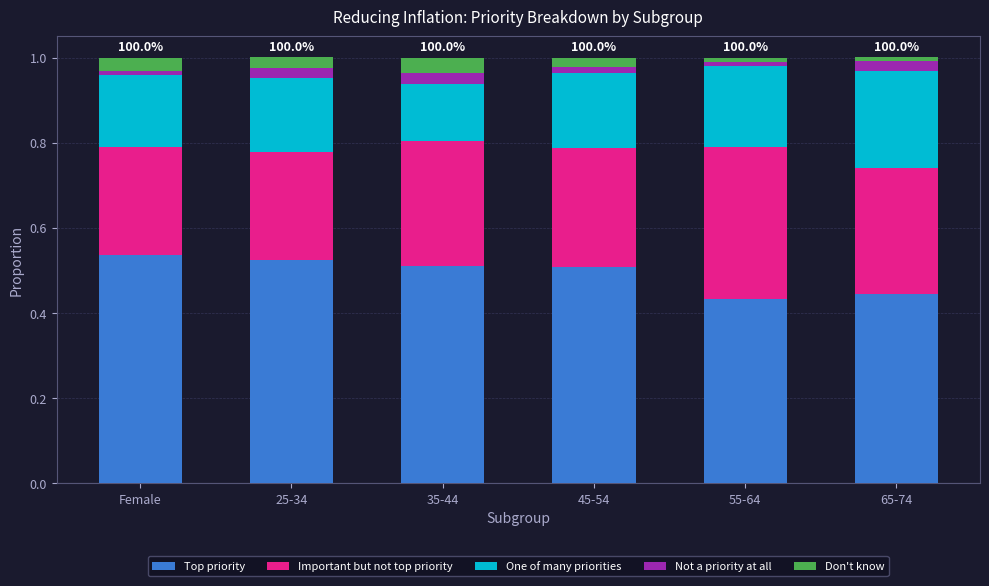

The value of Top priority at 45-54 is 0.8. True or false?

False